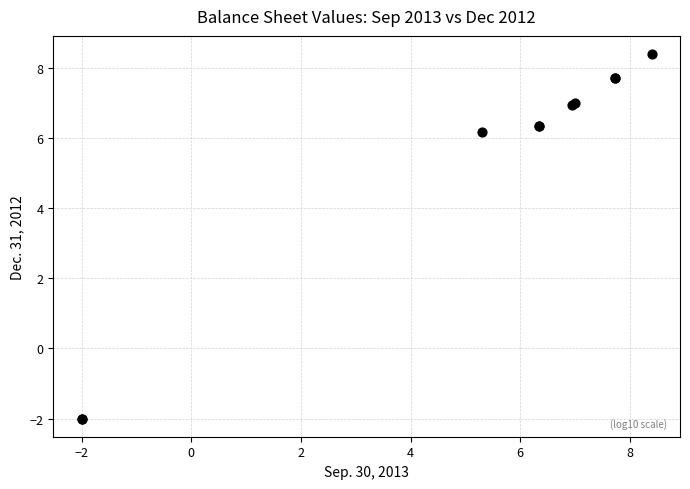

What Y value in the scatter plot is closest to 3?

6.2